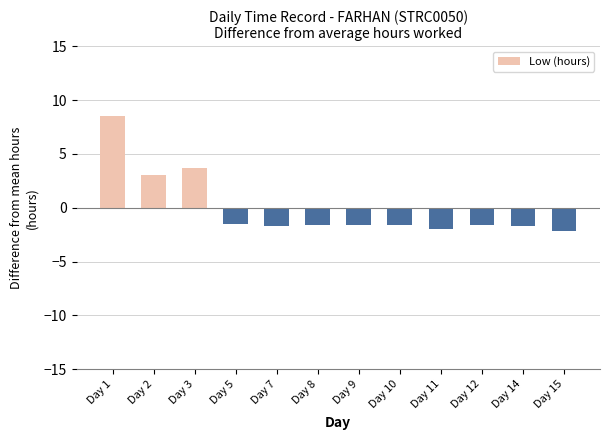

How many values exceed -1?

3